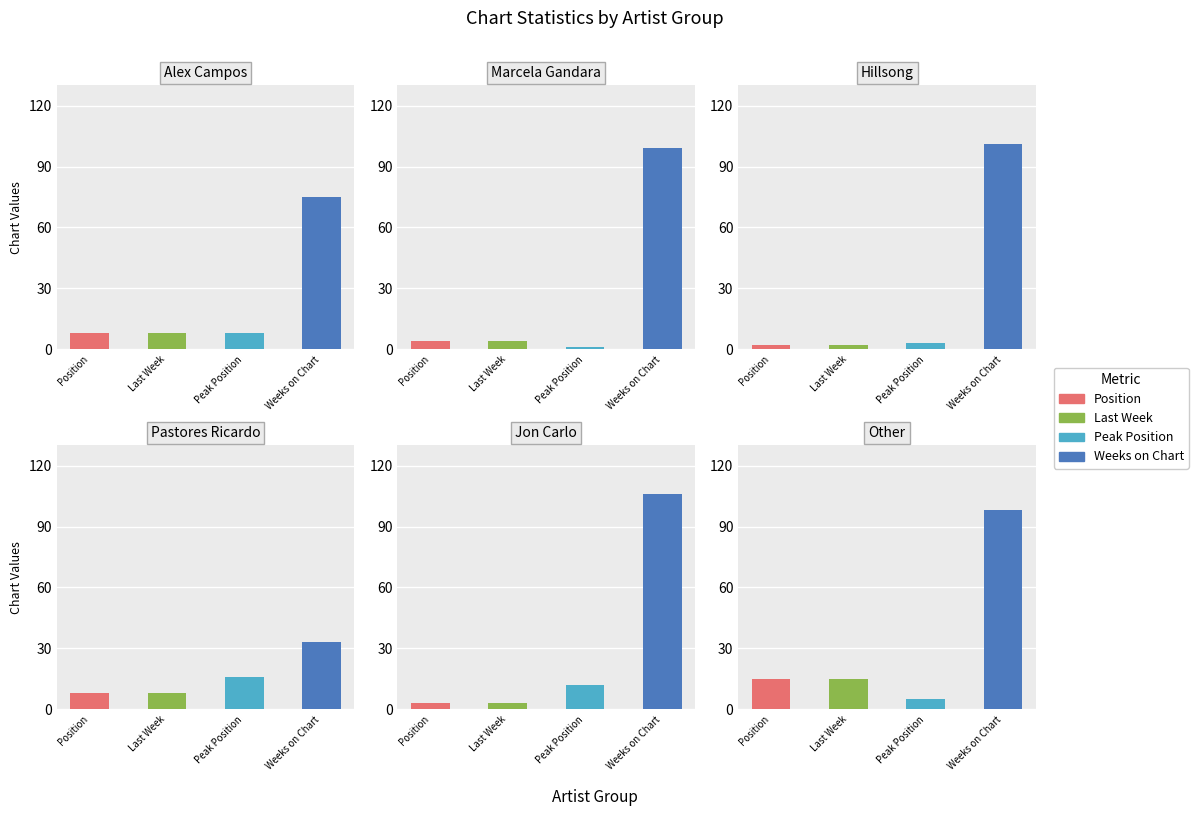

Is it true that Last Week equals 15 at 36?

False